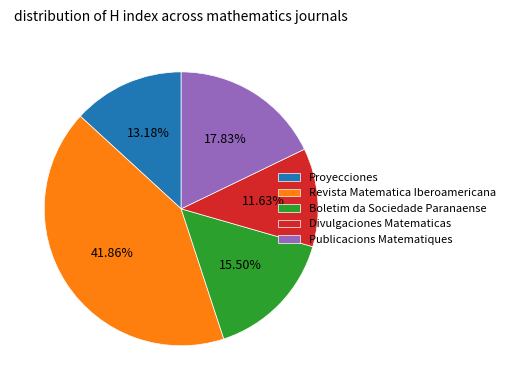

To the nearest percent, what percentage of the pie is Revista Matematica Iberoamericana?

42%